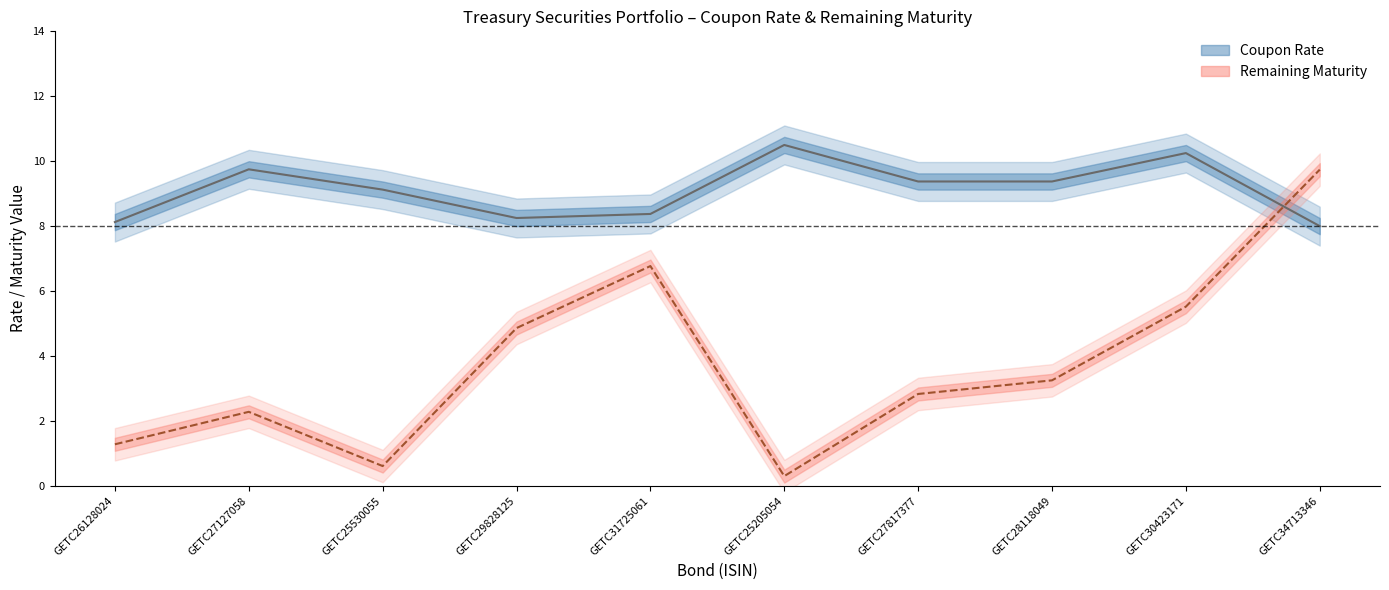

List the series in order of their overall mean, lowest first.

Remaining Maturity, Coupon Rate